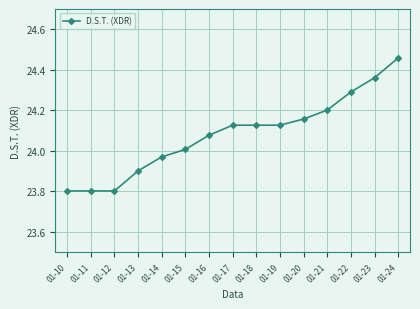

At which label is the value closest to 24?

01-15